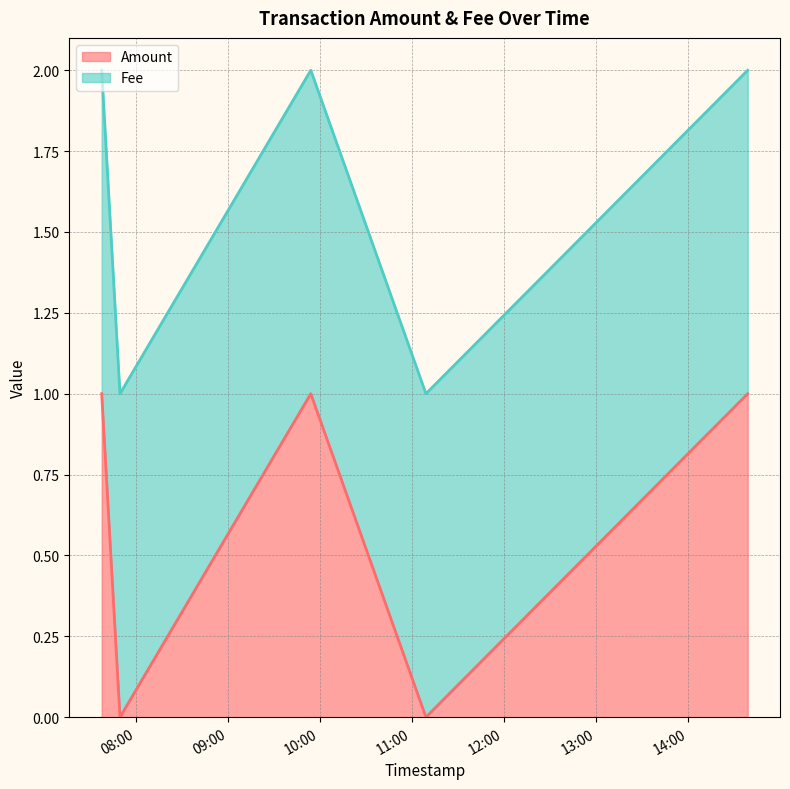

What is the ratio of the value at 2018-02-08 07:37:44 to the value at 2018-02-08 14:38:56?

1.0